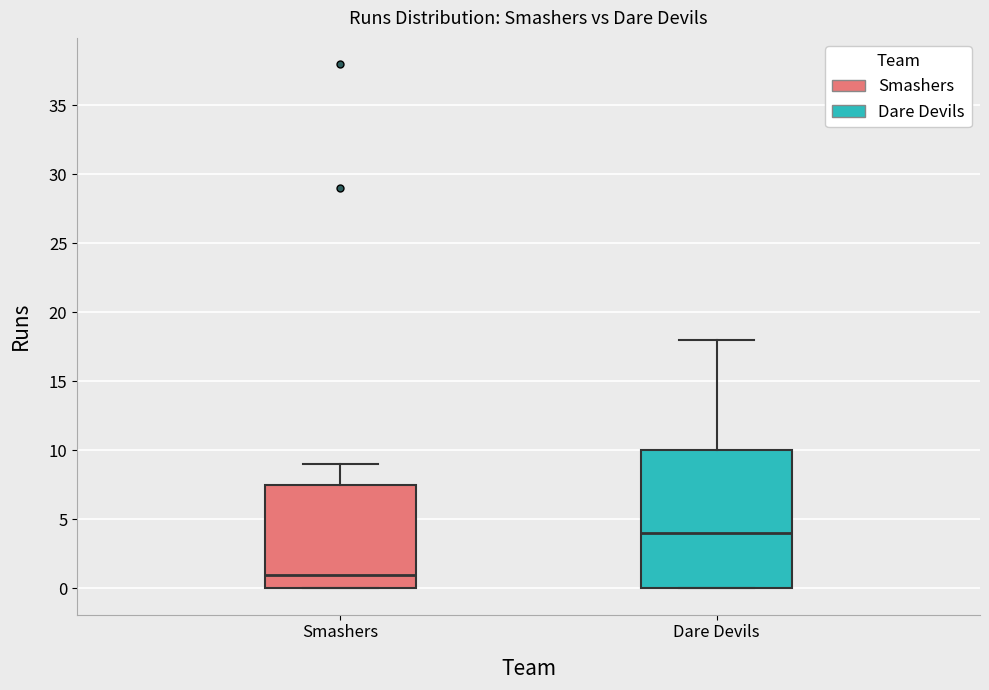

Comparing the boxes themselves (not the whiskers), which one is the tallest?

Dare Devils